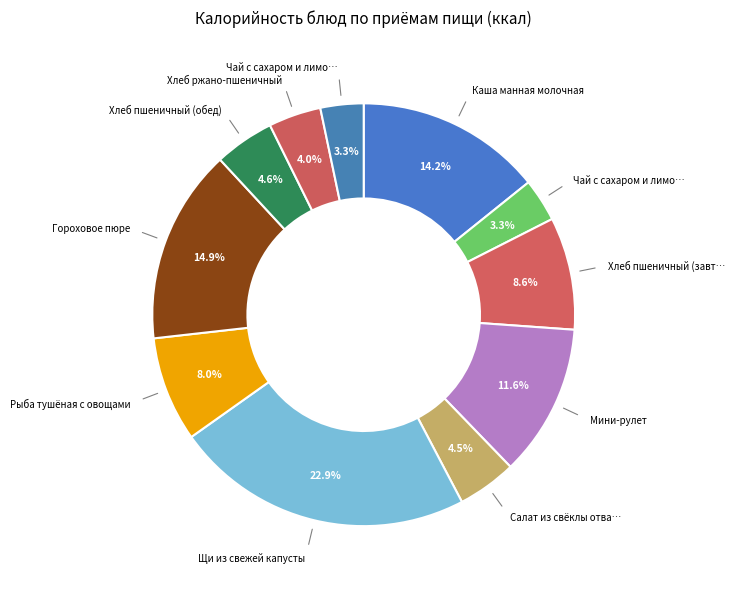

Count the number of slices in the pie.

11